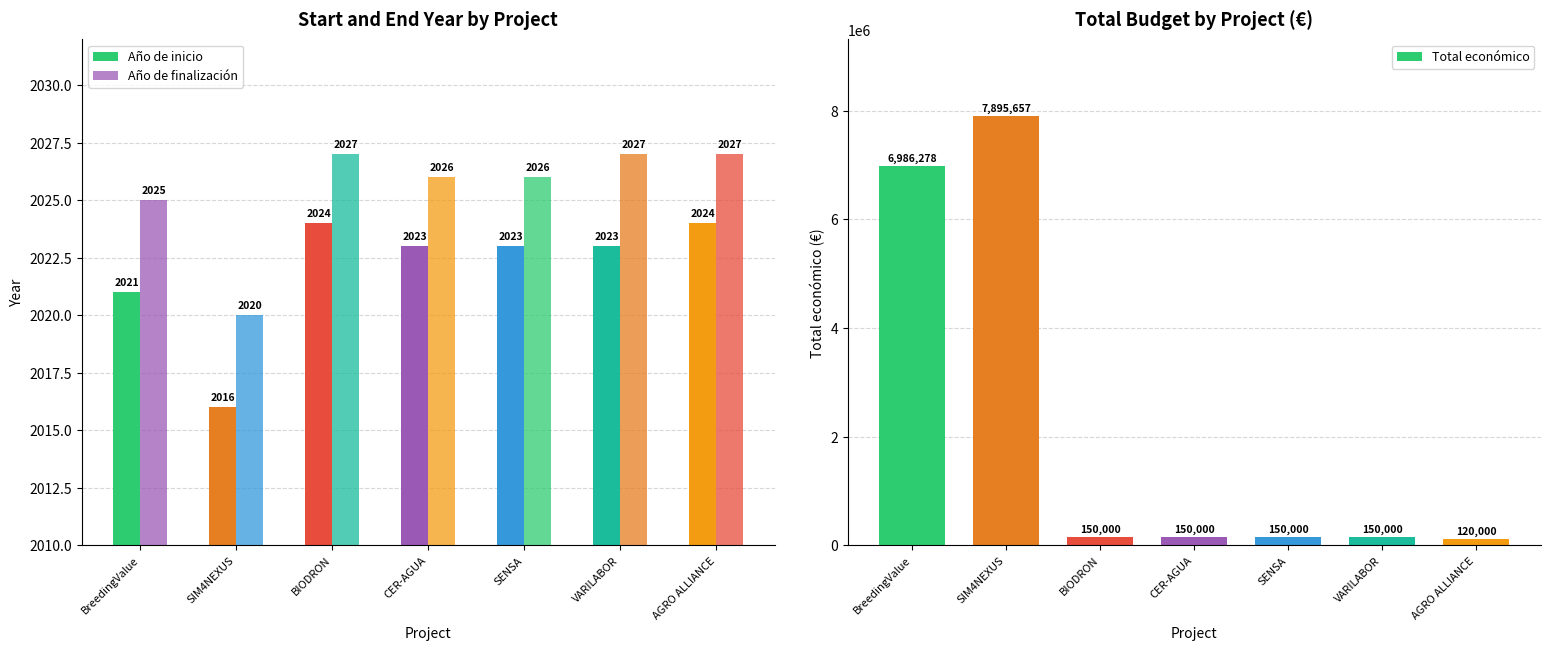

What is the maximum value shown in the chart?

7895657